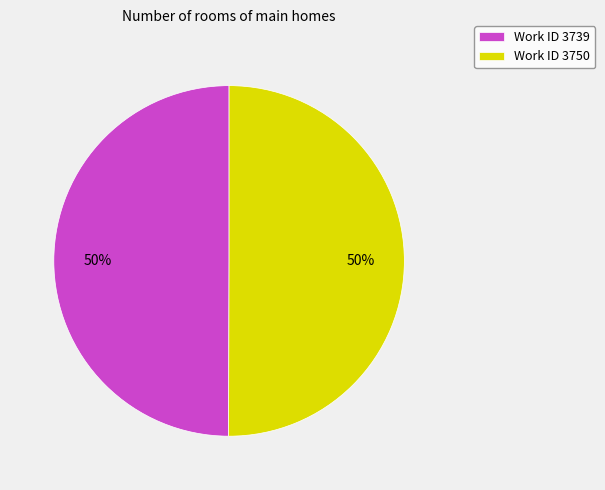

True or false: Work ID 3750 accounts for 50% of the total.

True